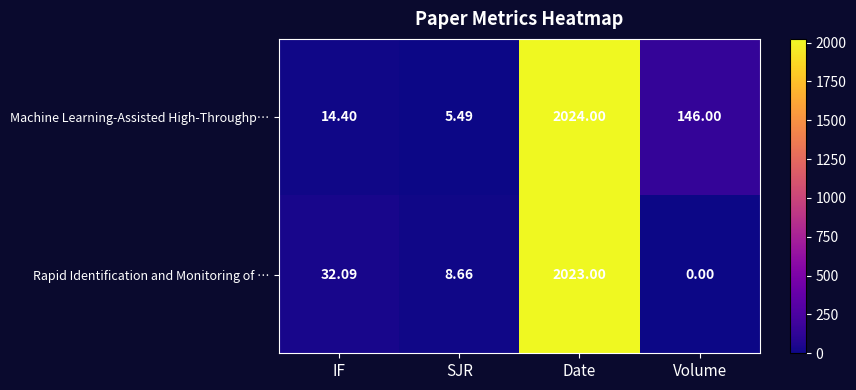

Between SJR and Date, which series saw the biggest shift?

Machine Learning-Assisted High-Throughp…